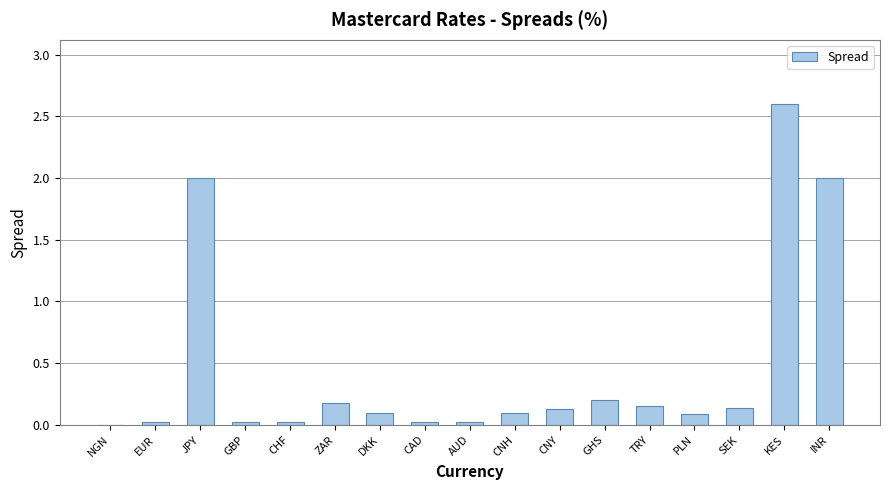

What is the maximum value shown in the chart?

2.6